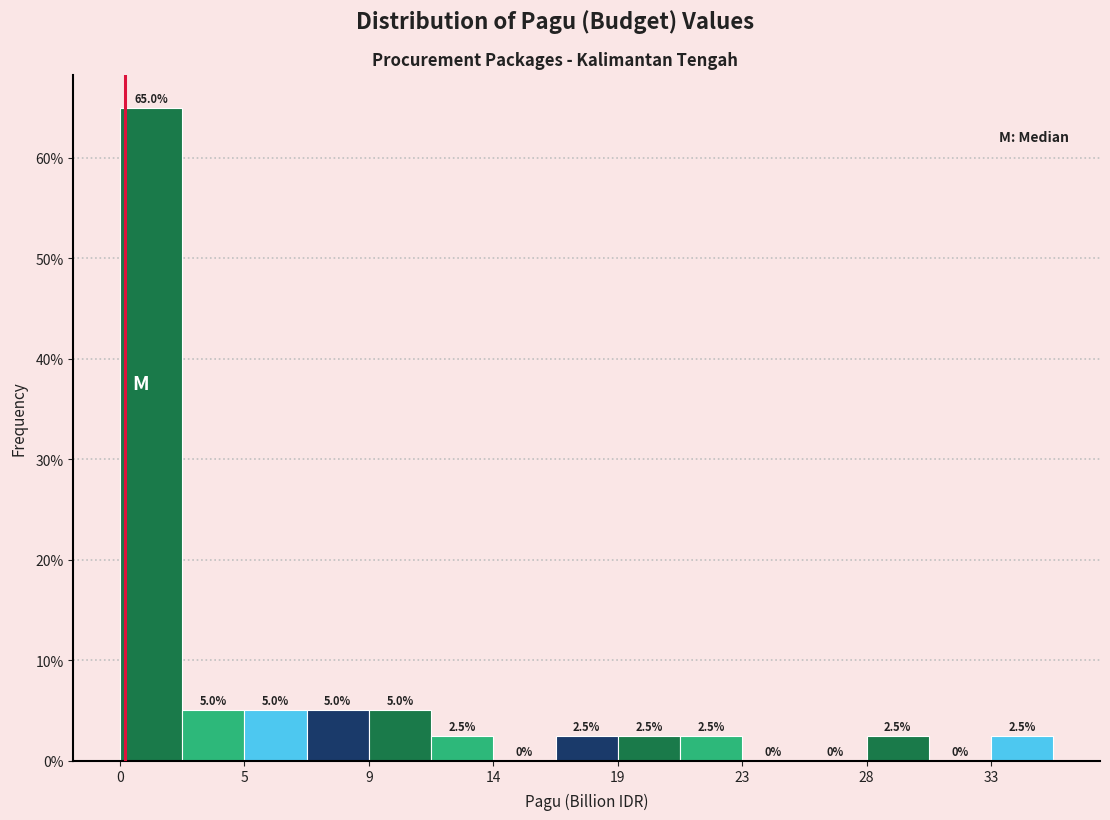

Reading left to right, list every bar in this chart as the range it spans on the x-axis followed by its height. The bar edges are not printed on the chart, so give them approximately, as read against the axis.

0.0 to 2.5: 65.0
2.5 to 4.5: 5.0
4.5 to 7.0: 5.0
7.0 to 9.5: 5.0
9.5 to 11.5: 5.0
11.5 to 14.0: 2.5
14.0 to 16.5: 0.0
16.5 to 18.5: 2.5
18.5 to 21.0: 2.5
21.0 to 23.5: 2.5
23.5 to 25.5: 0.0
25.5 to 28.0: 0.0
28.0 to 30.5: 2.5
30.5 to 32.5: 0.0
32.5 to 35.0: 2.5